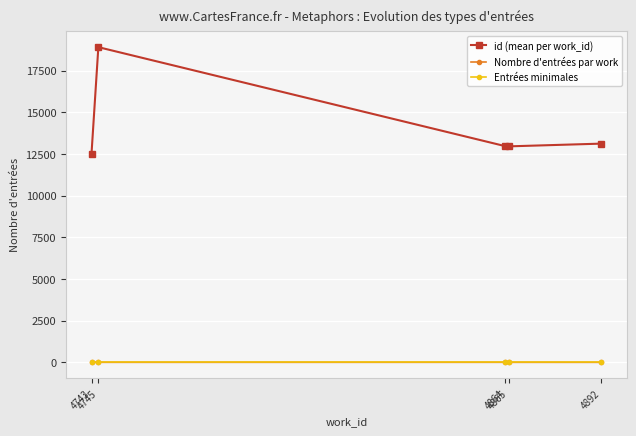

Is the value of id (mean per work_id) at 4892 greater than the value of Entrées minimales at 4745?

Yes